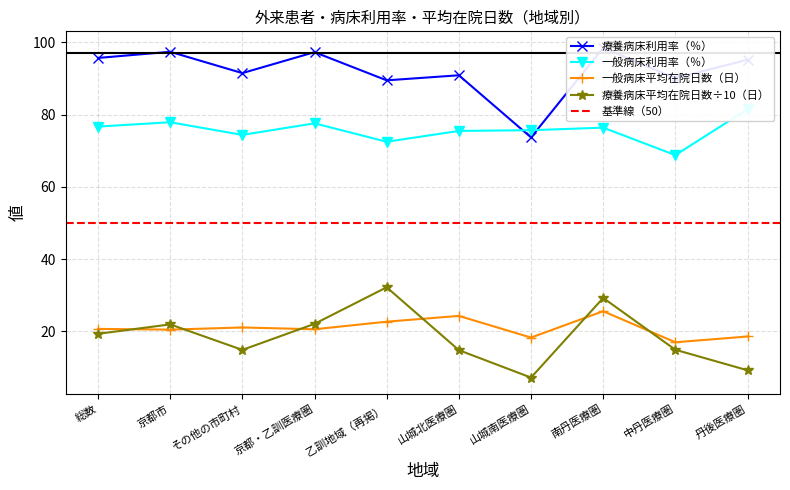

What is the maximum value shown in the chart?

98.5